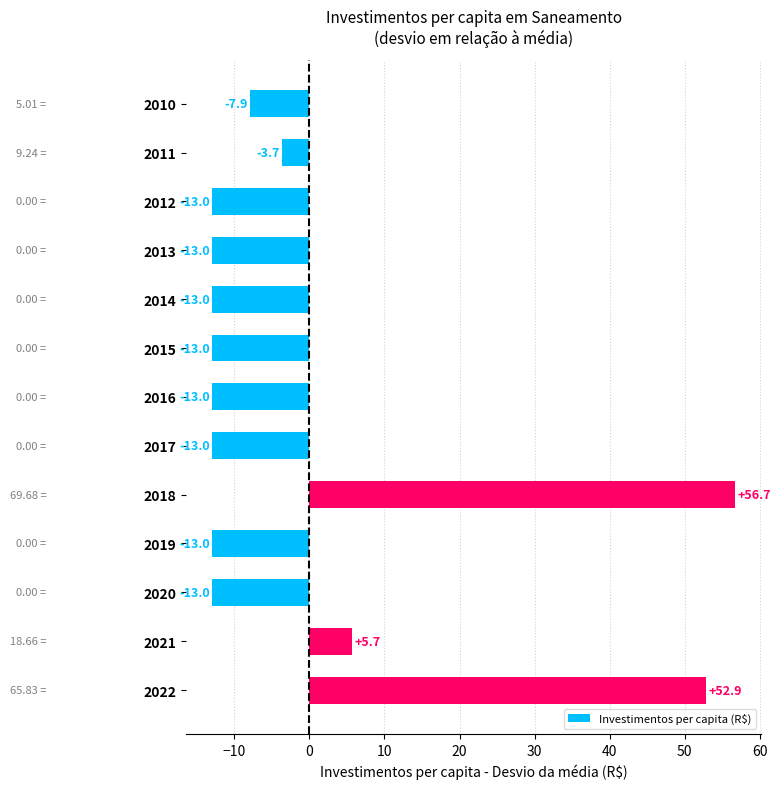

What is the difference between the maximum and minimum values?

69.7